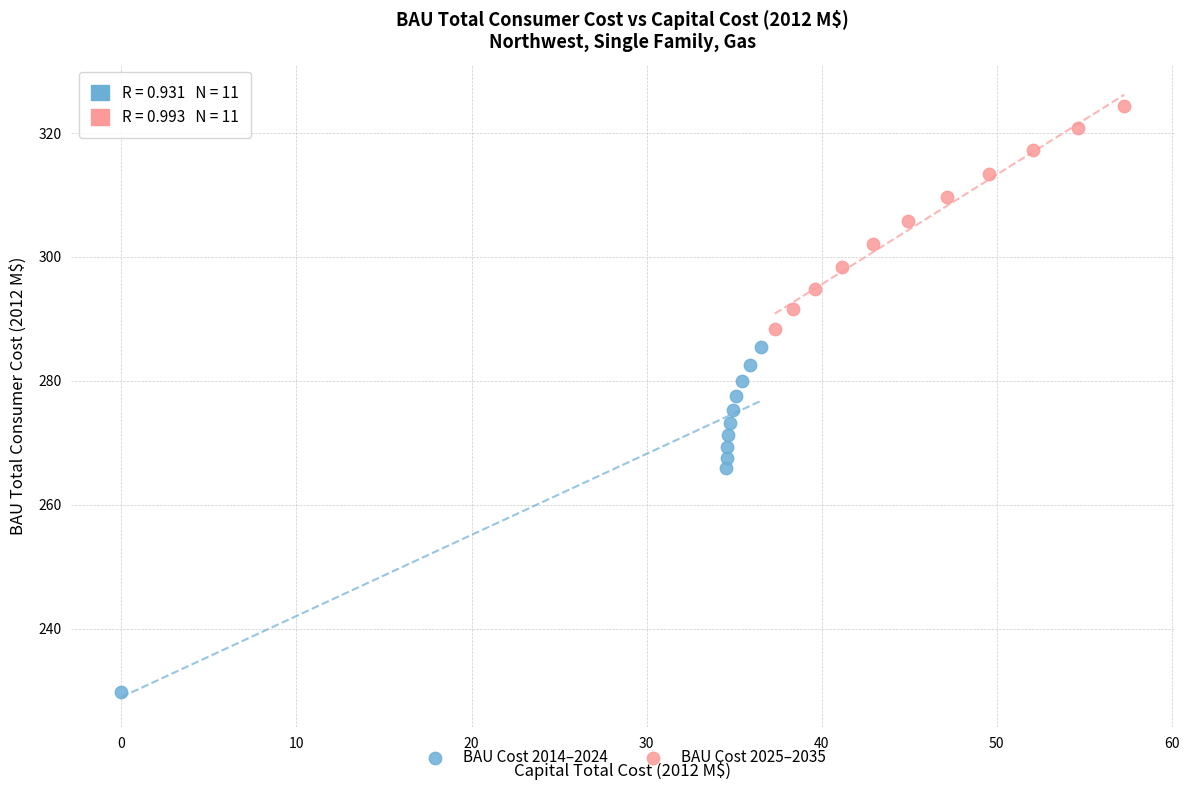

Which series has the largest Y range (max minus min)?

BAU Cost 2014–2024